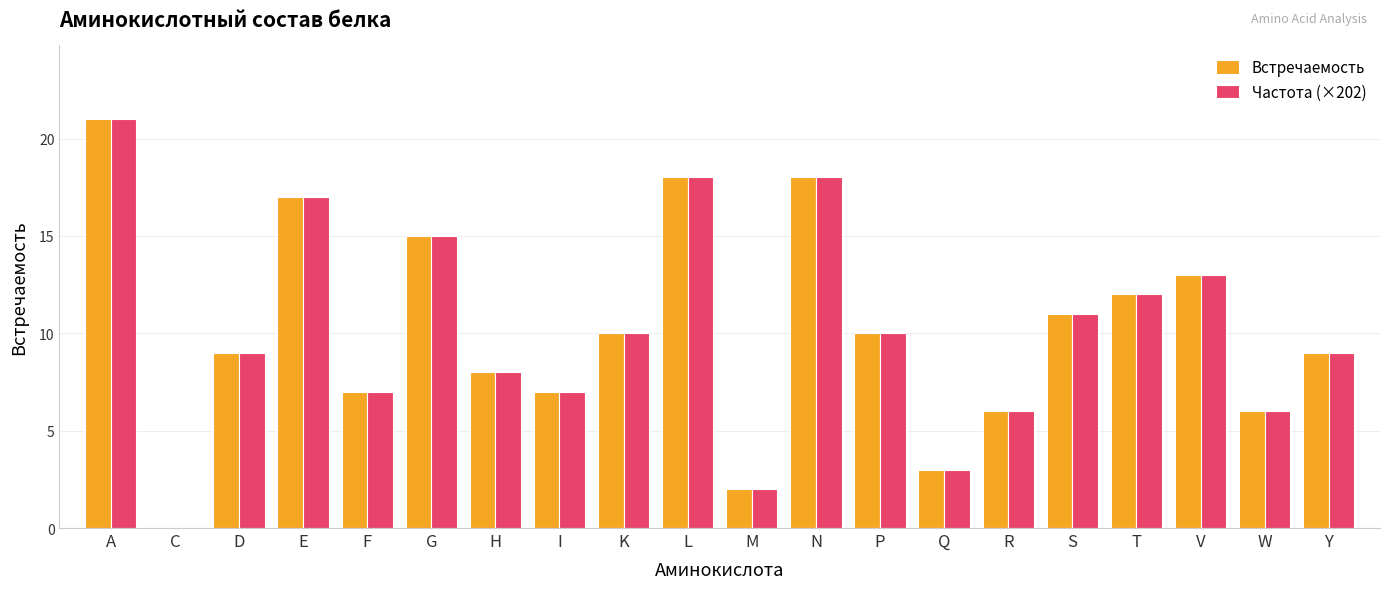

What is the difference between the Частота (×202) values at Y and K?

1.0